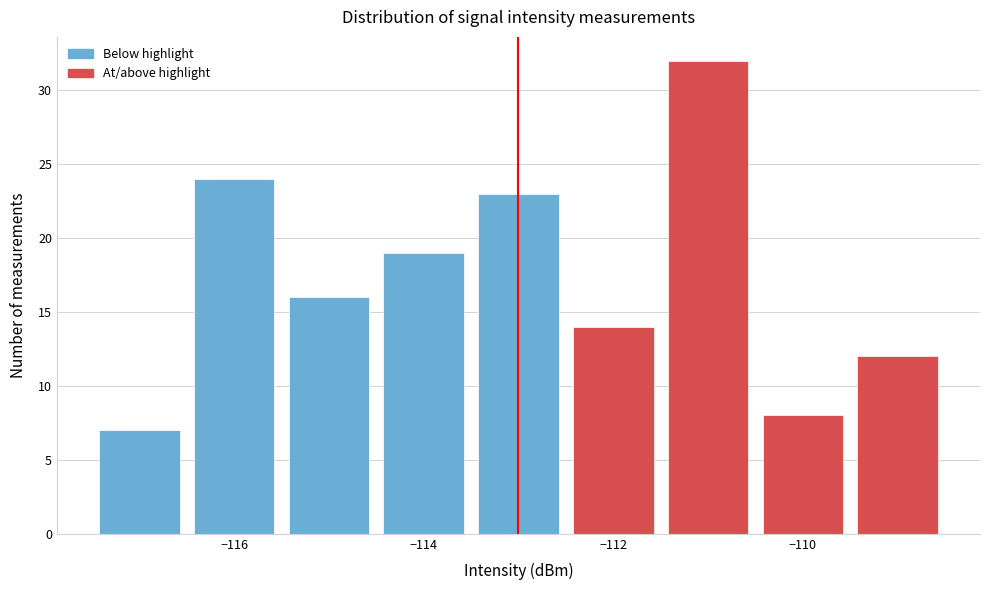

How tall is the bar that spans -109.5 to -108.5 on the x-axis? Neither the bar edges nor the heights are printed on the chart, so give them approximately, as read against the axes.

12